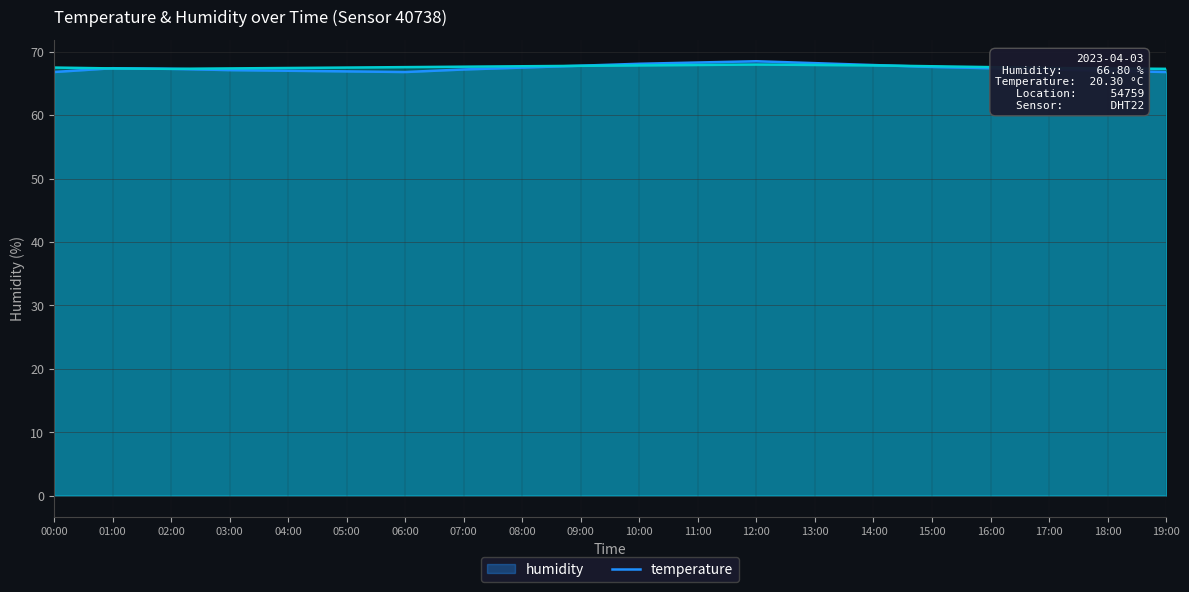

Where do humidity and temperature first cross each other?

00:00 and 01:00